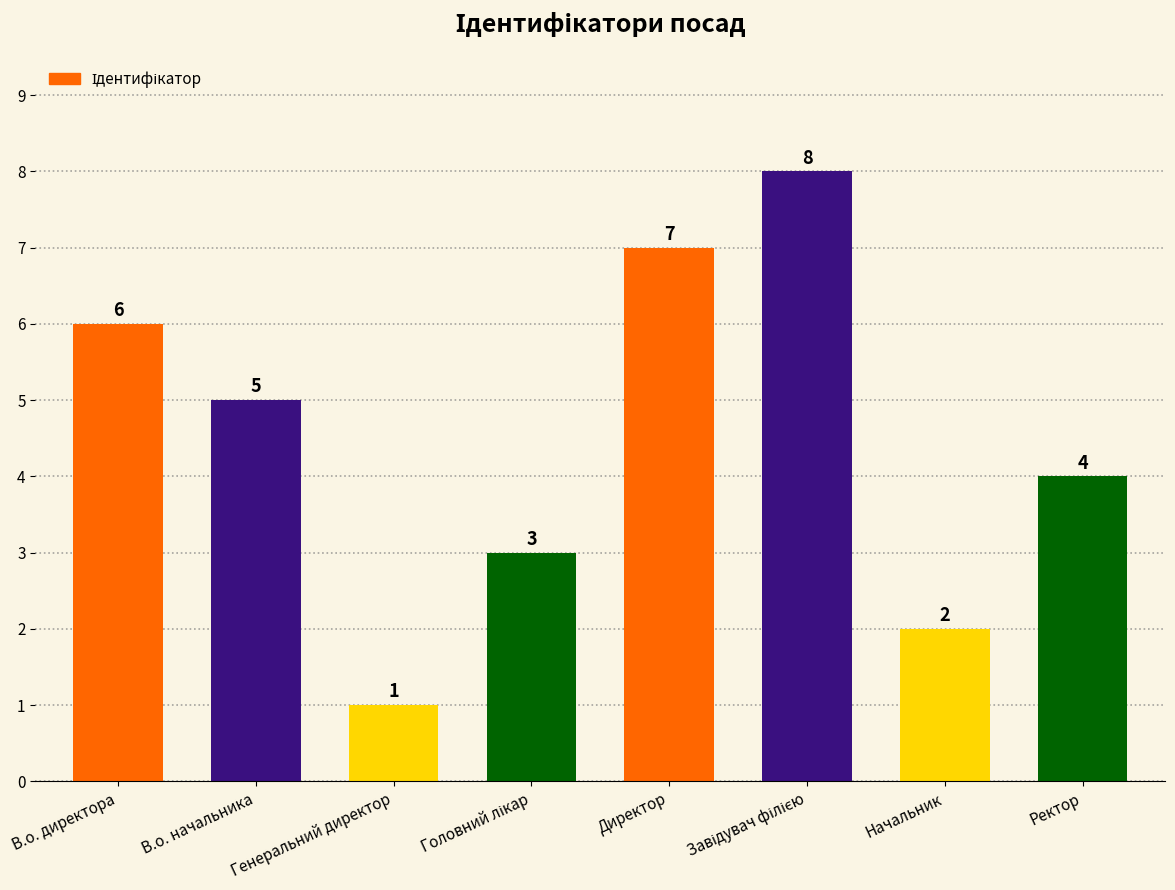

What is the difference between the second highest and minimum values?

6